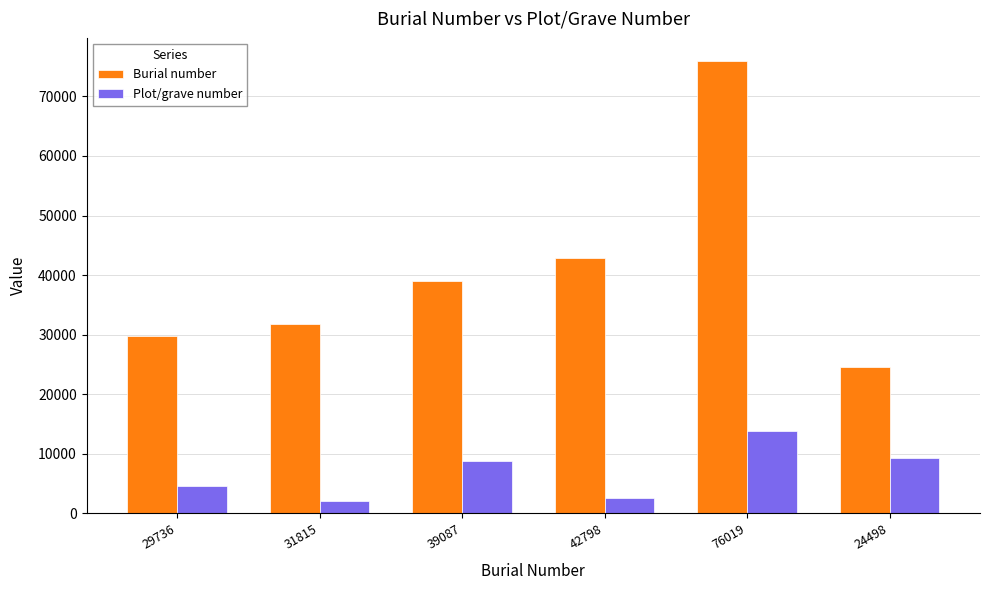

Which series has the largest range (max minus min)?

Burial number